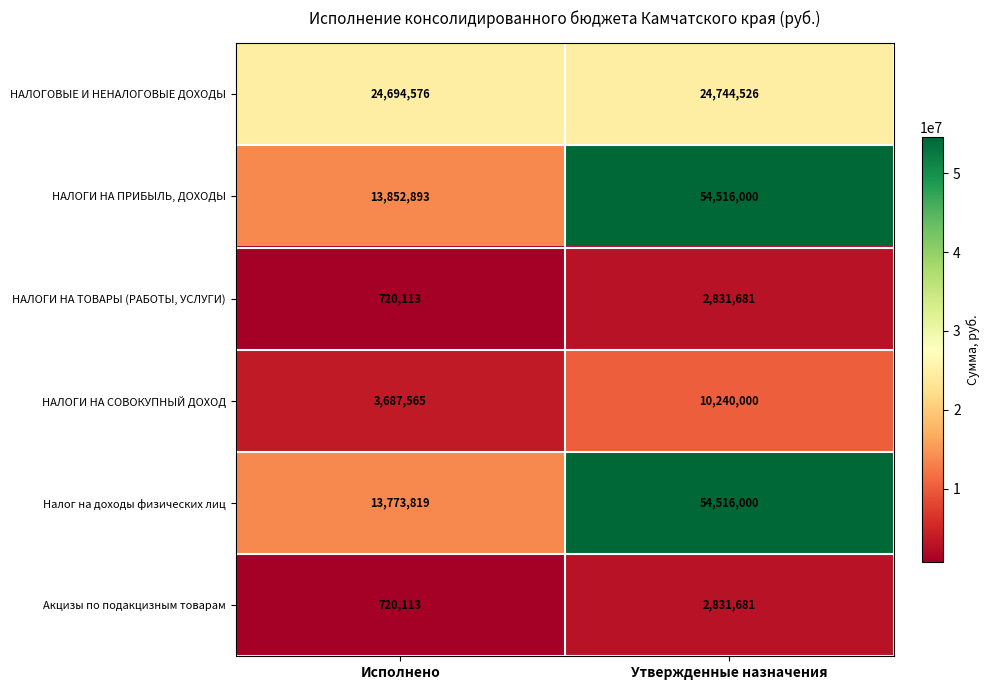

Reading left to right, list all the values displayed in this chart.

НАЛОГОВЫЕ И НЕНАЛОГОВЫЕ ДОХОДЫ: 24694576	24744526
НАЛОГИ НА ПРИБЫЛЬ, ДОХОДЫ: 13852893	54516000
НАЛОГИ НА ТОВАРЫ (РАБОТЫ, УСЛУГИ): 720113	2831681
НАЛОГИ НА СОВОКУПНЫЙ ДОХОД: 3687565	10240000
Налог на доходы физических лиц: 13773819	54516000
Акцизы по подакцизным товарам: 720113	2831681